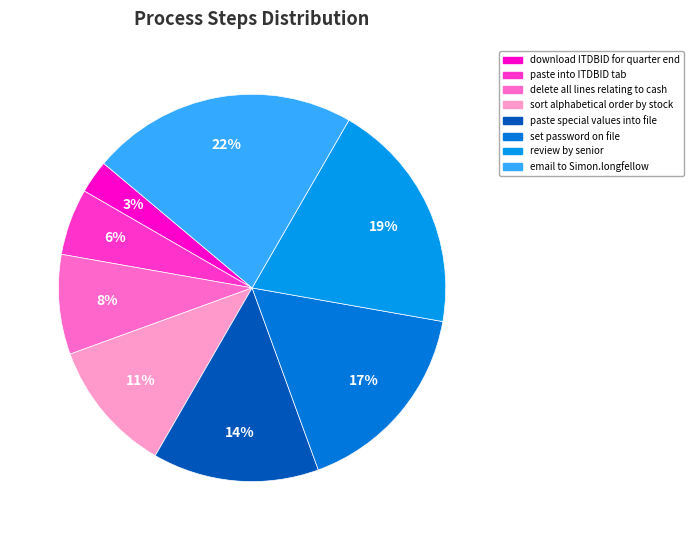

Does any single category account for the majority?

No